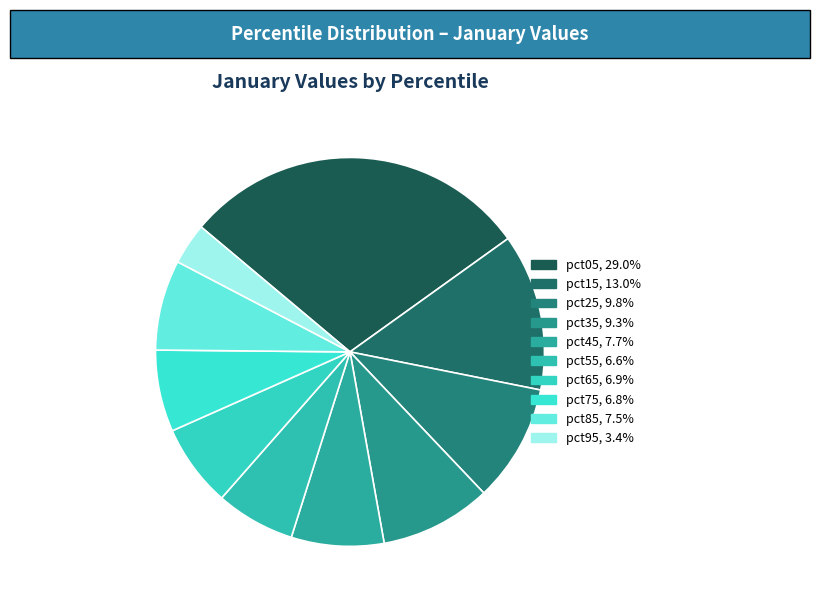

Count the number of slices in the pie.

10